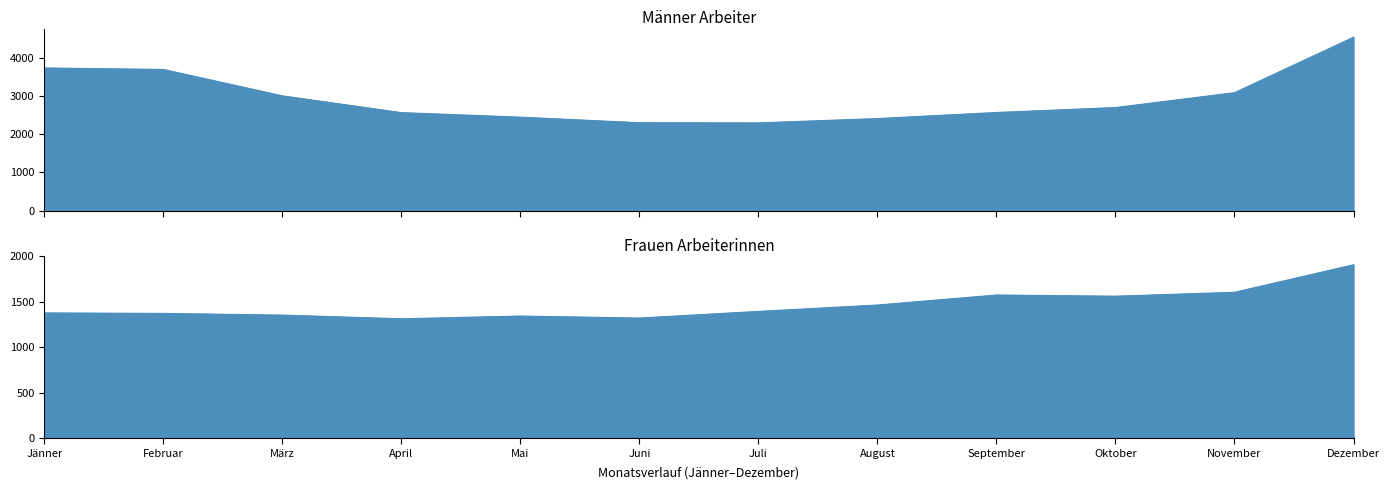

Is it true that Frauen Arbeiterinnen equals 2100 at März?

False